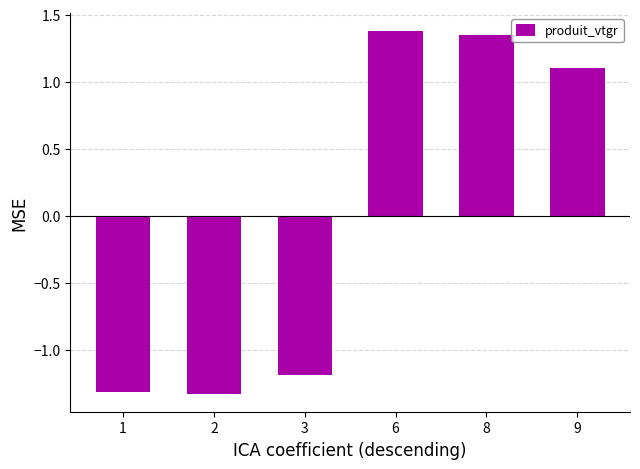

Are the bars grouped side by side (vs. stacked)?

No